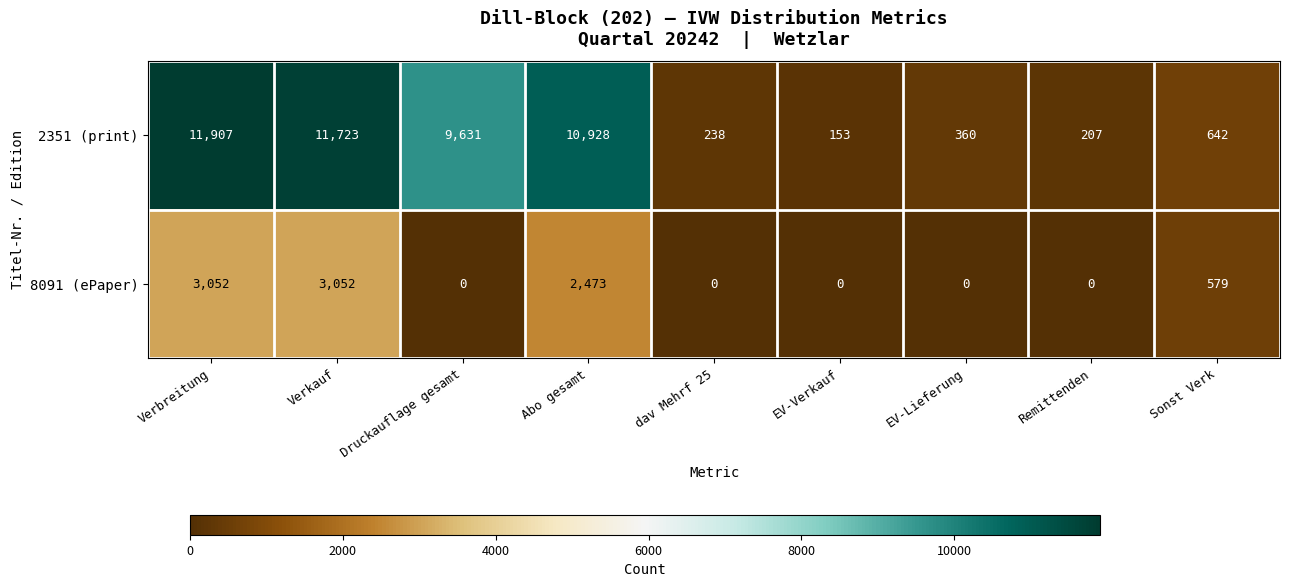

Which series has the largest range (max minus min)?

2351 (print)